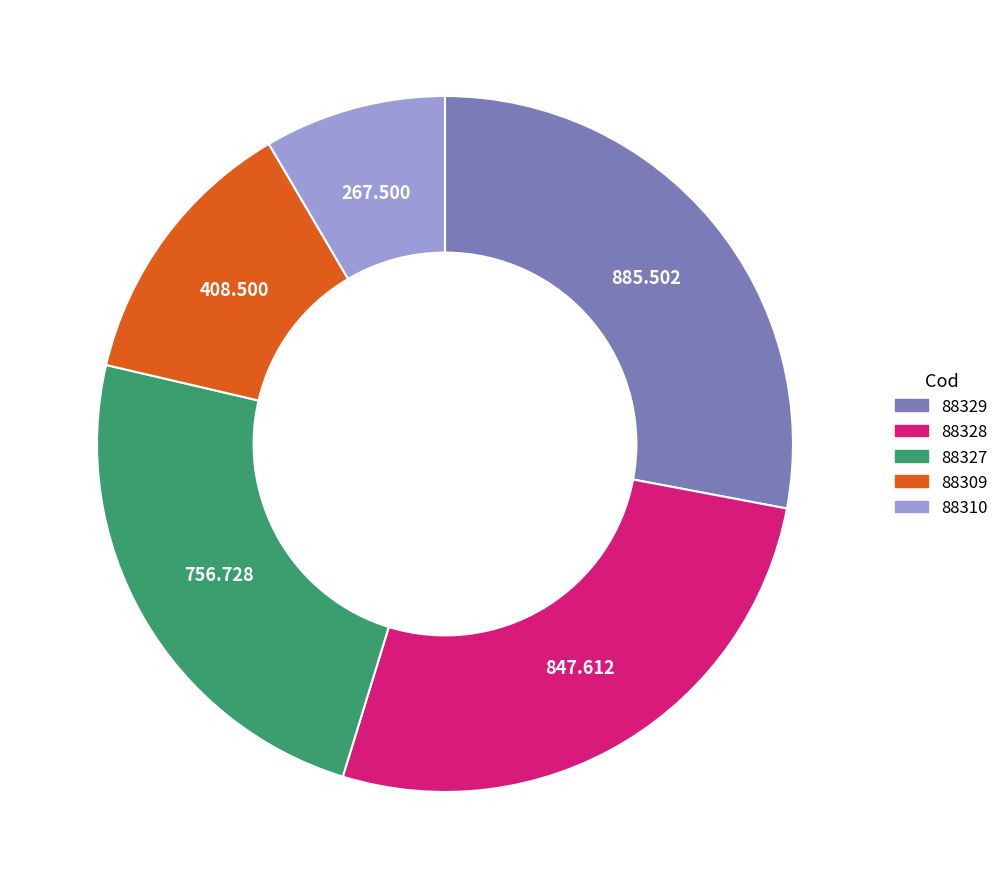

Rank the categories by value from lowest to highest.

88310, 88309, 88327, 88328, 88329